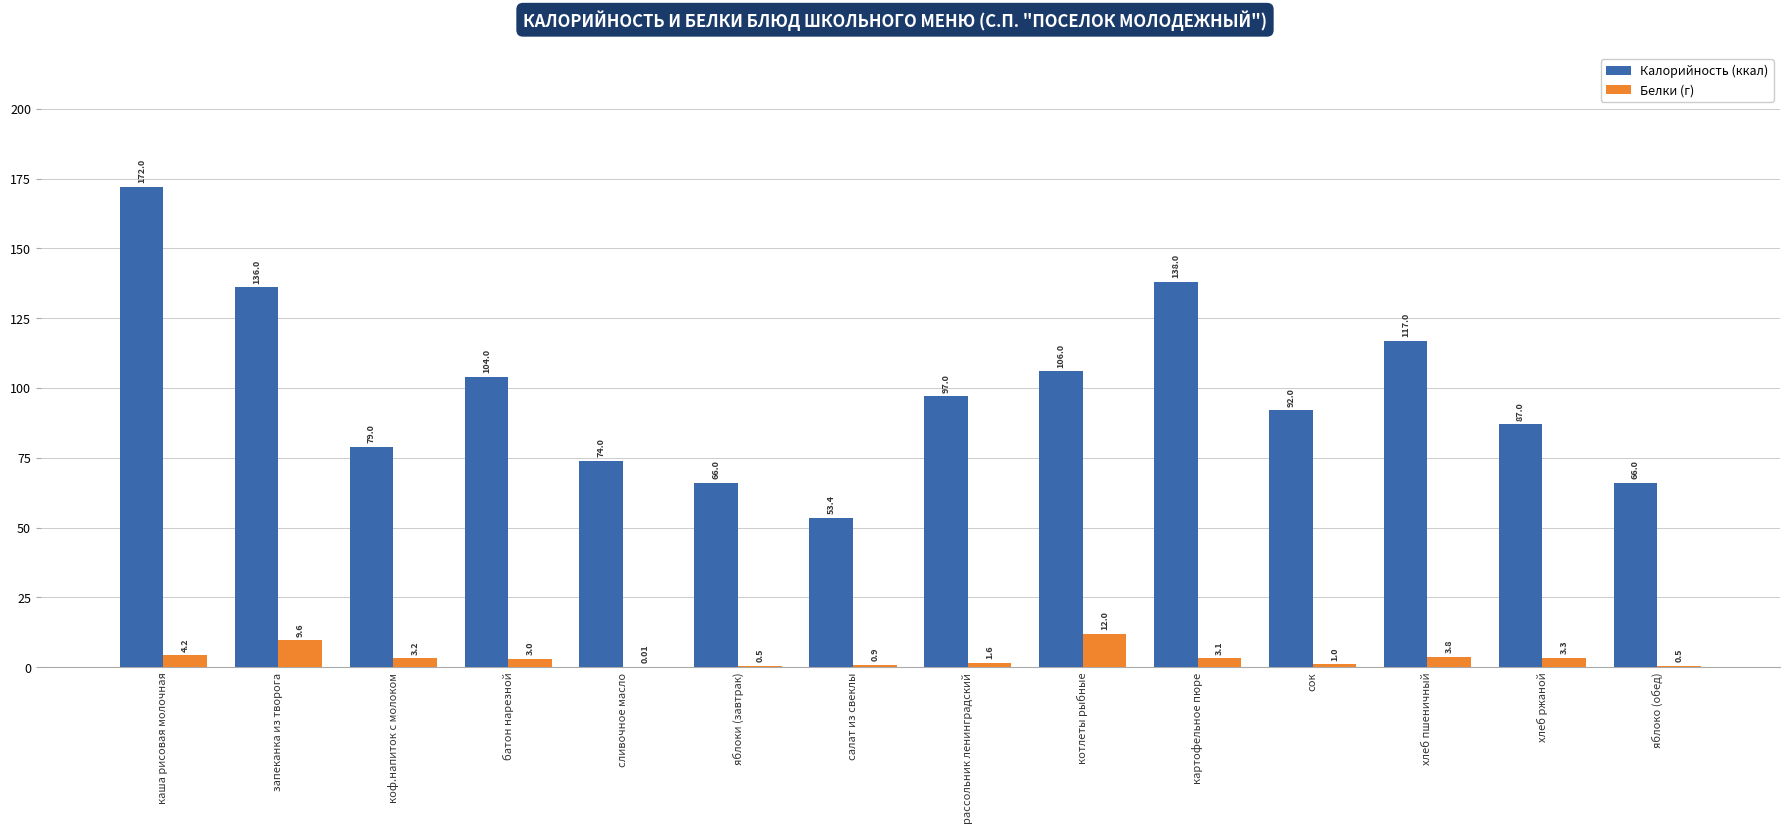

Which series has the largest total across all categories?

Калорийность (ккал)